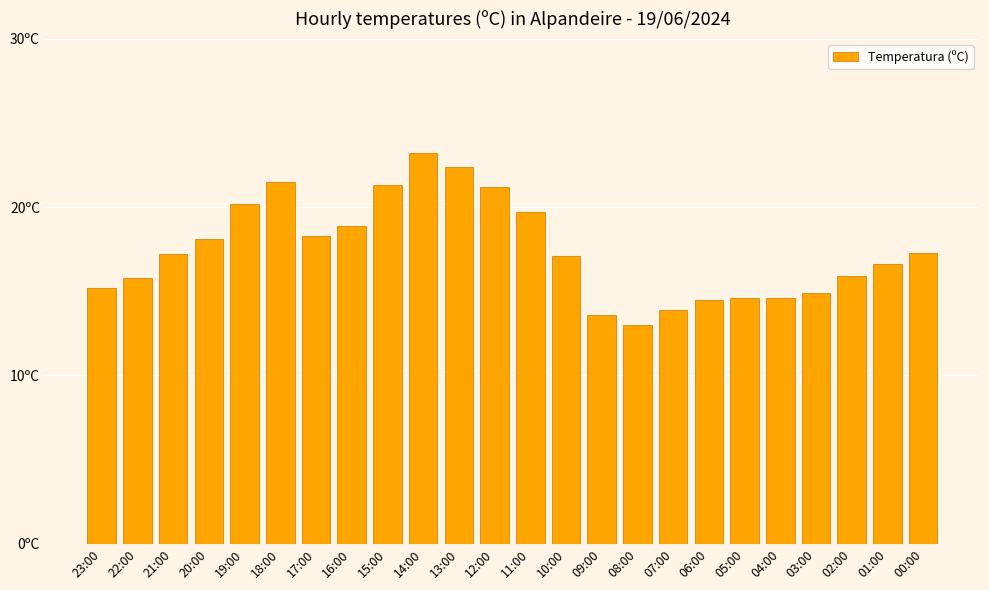

True or false: the data shows 17.2 at 21:00.

True